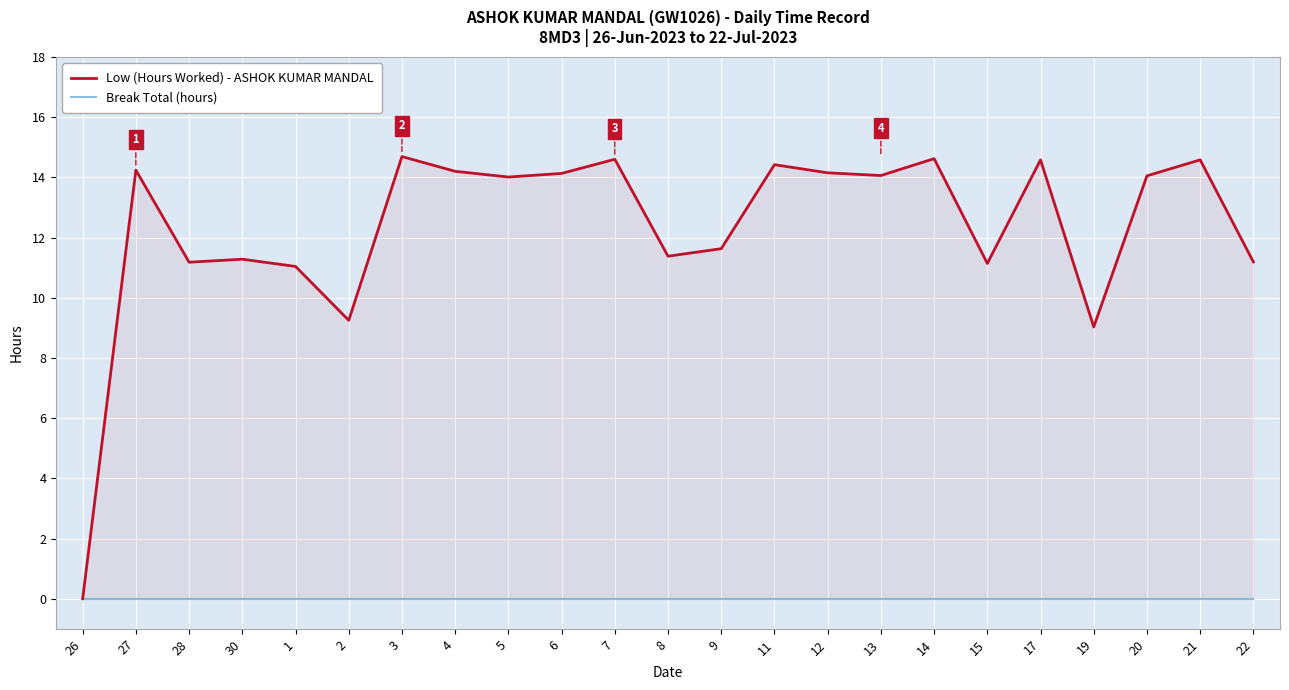

How many lines are shown in the chart?

2